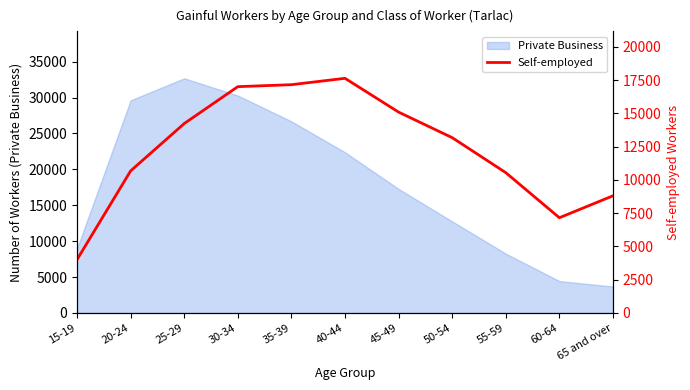

What is the label of the 11th point from the left?

65 and over